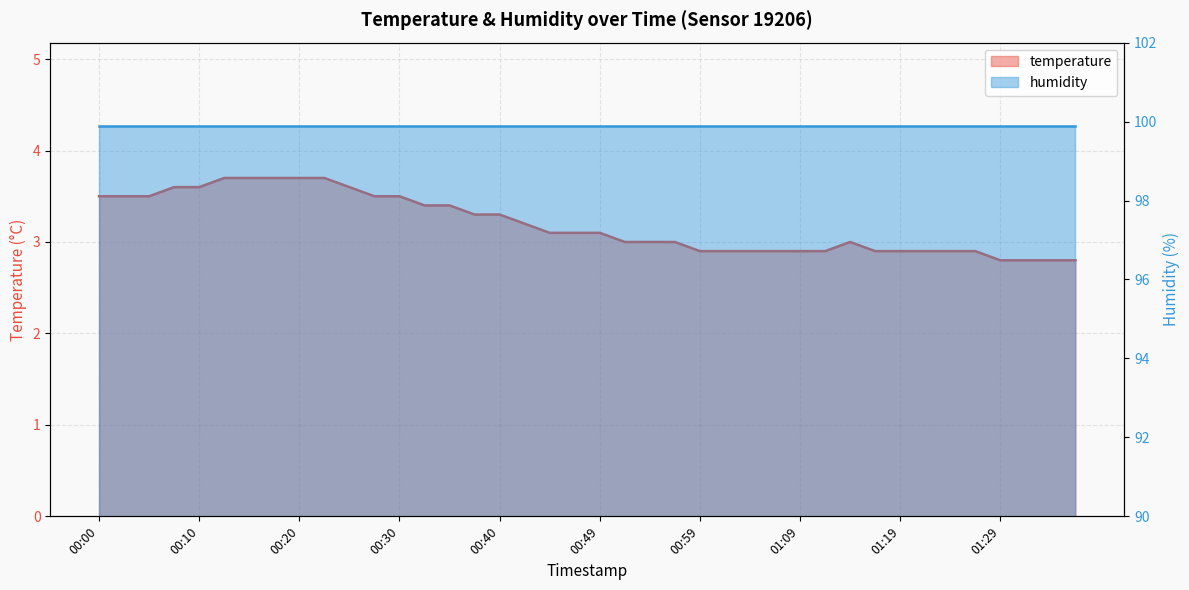

Count the values in the range 2 to 3.

19